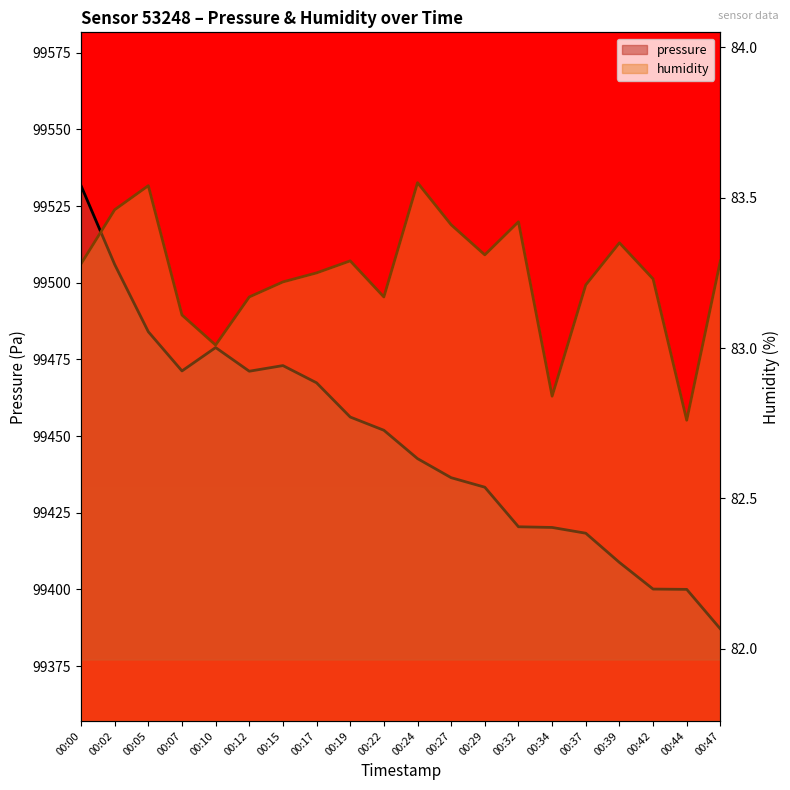

At which label is humidity closest to 83?

00:10